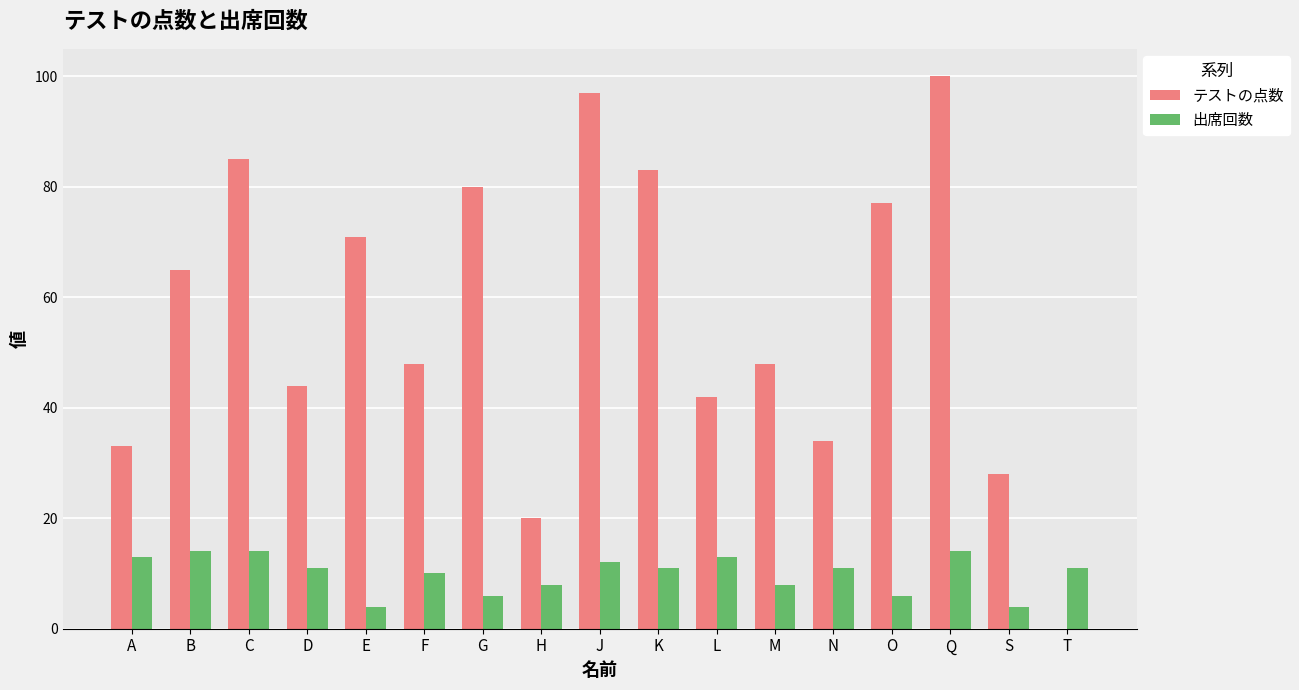

True or false: テストの点数 has a value of 42 at L.

True